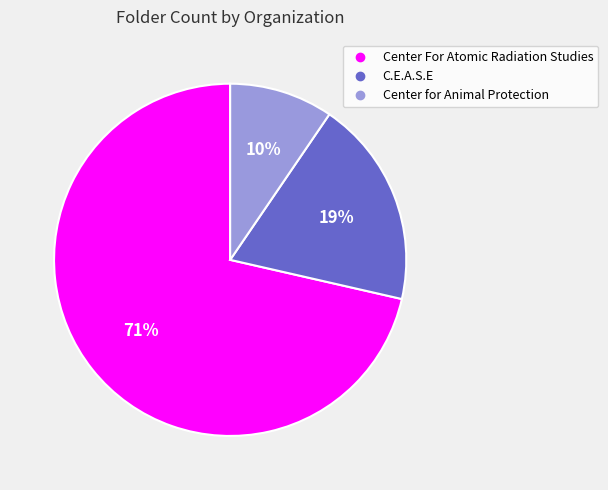

To the nearest percent, what is the combined percentage of C.E.A.S.E and Center For Atomic Radiation Studies?

90%